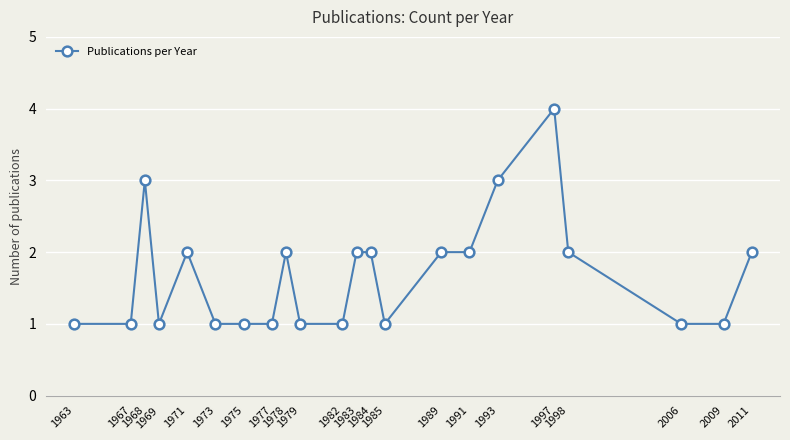

Is this an area chart (filled region under the line)?

No